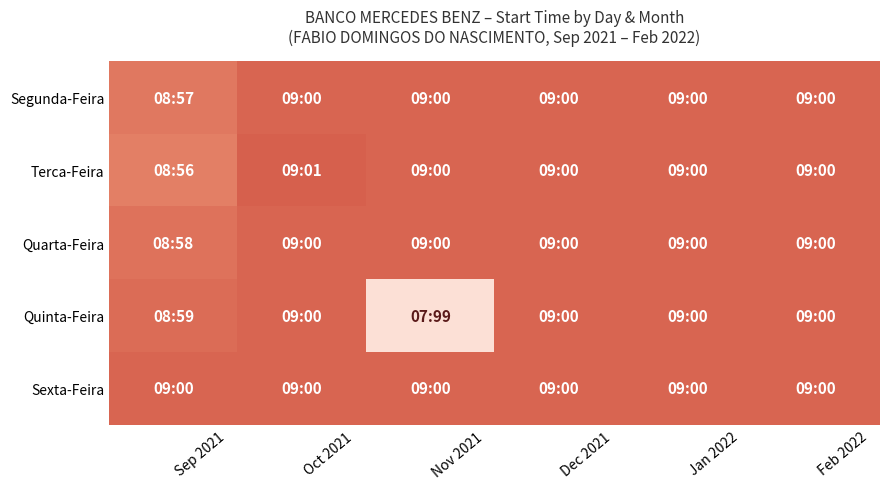

What is the total value across all series at Jan 2022?

2700